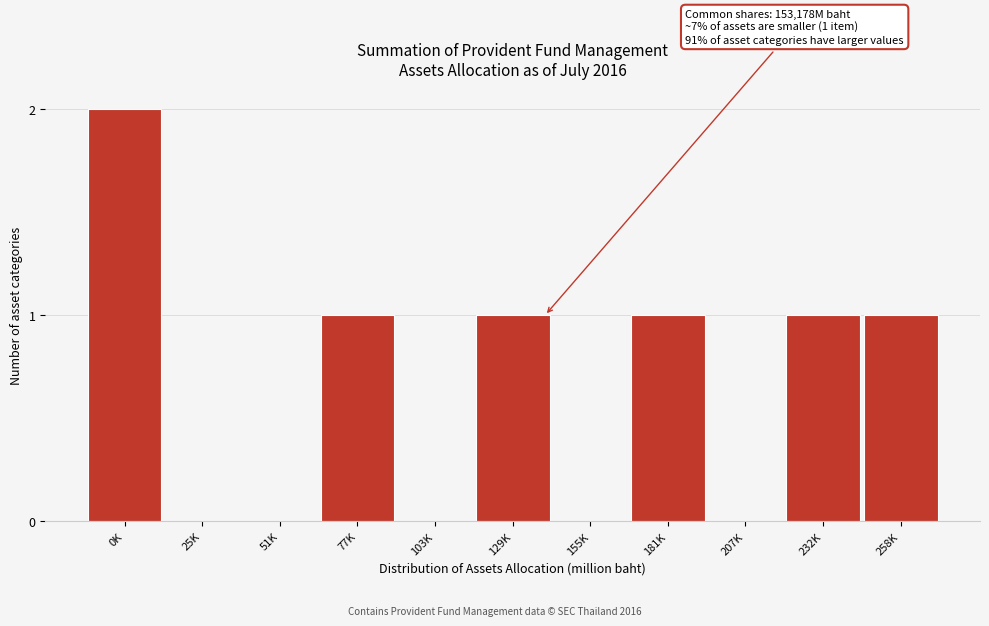

Reading right to left, what are all the values shown in this chart?

258K=1	232K=1	207K=0	181K=1	155K=0	129K=1	103K=0	77K=1	51K=0	25K=0	0K=2